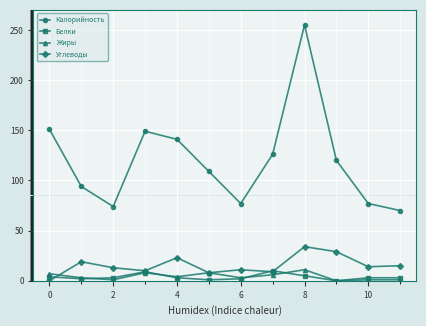

What is the maximum value for Калорийность?

255